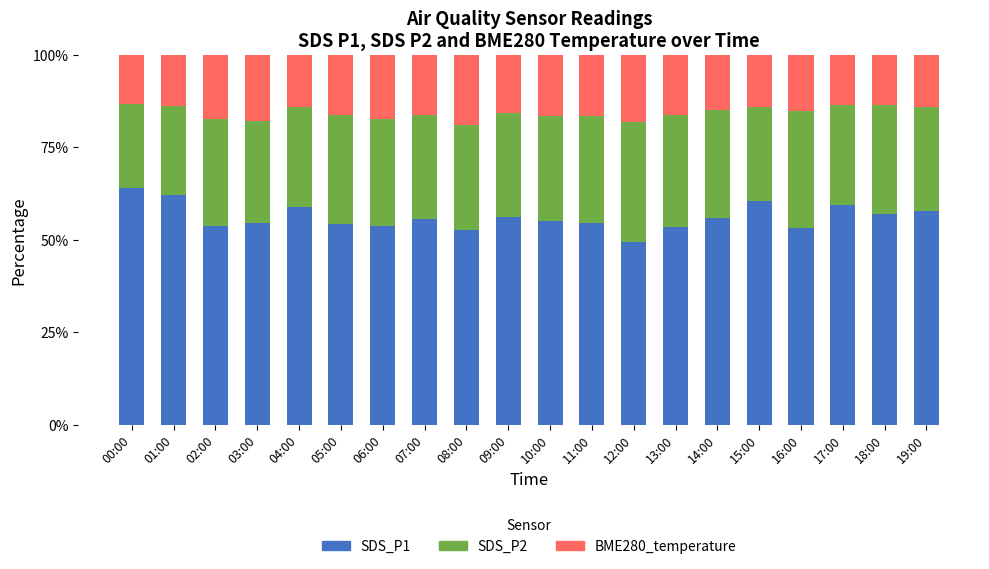

What is the total value across all series at 14:00?

100.0